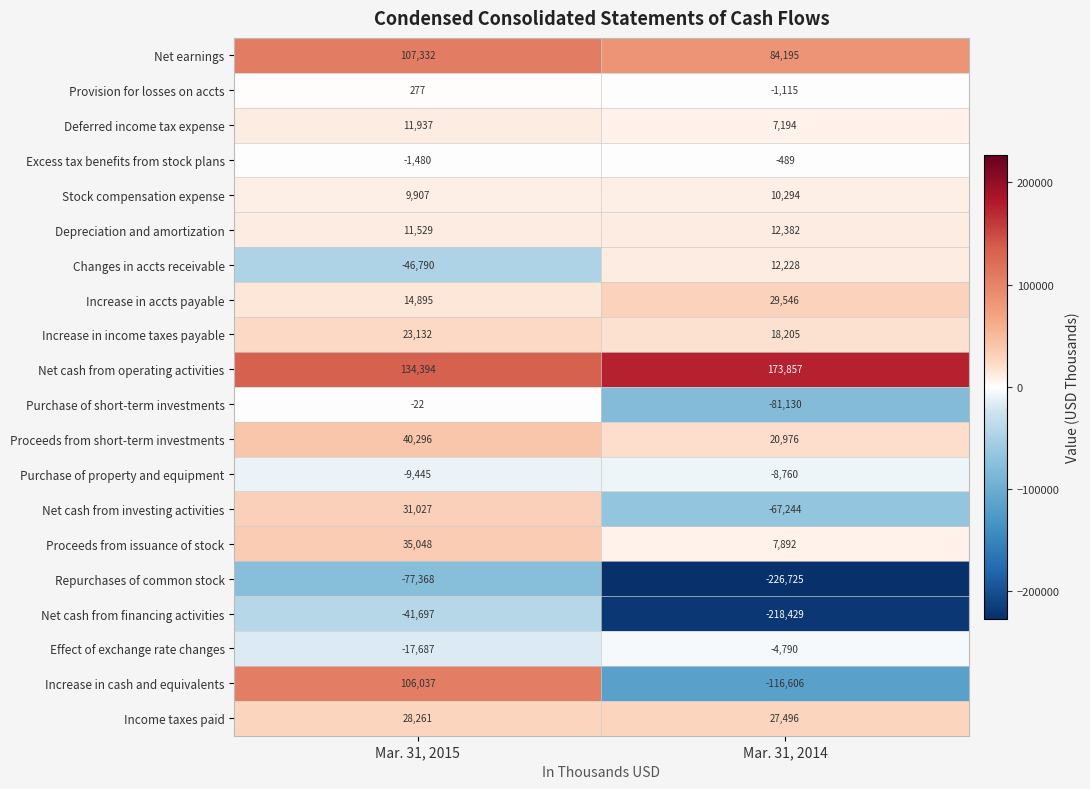

Between Mar. 31, 2015 and Mar. 31, 2014, which series saw the biggest shift?

Increase in cash and equivalents